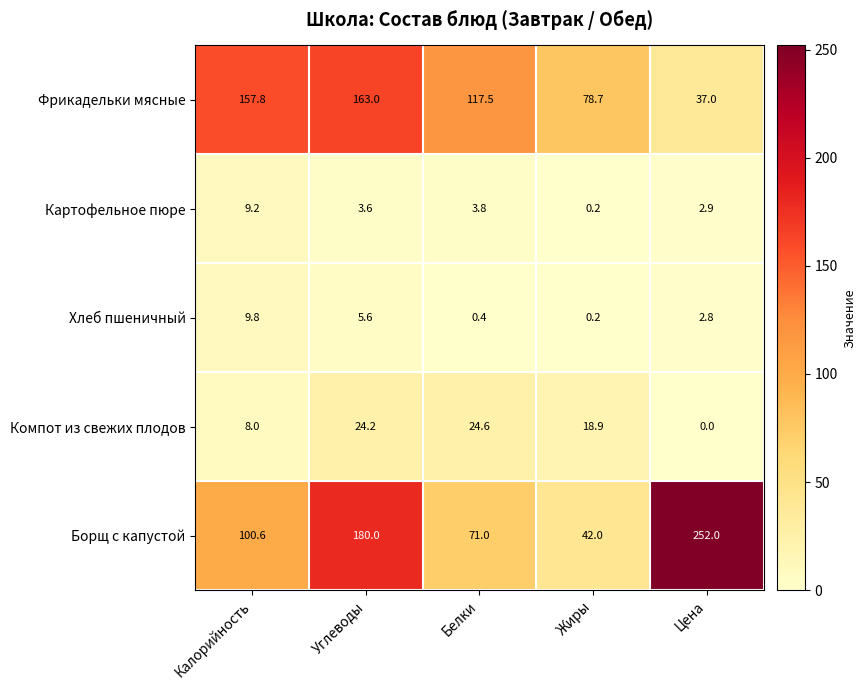

At which label does Картофельное пюре reach its minimum?

Жиры